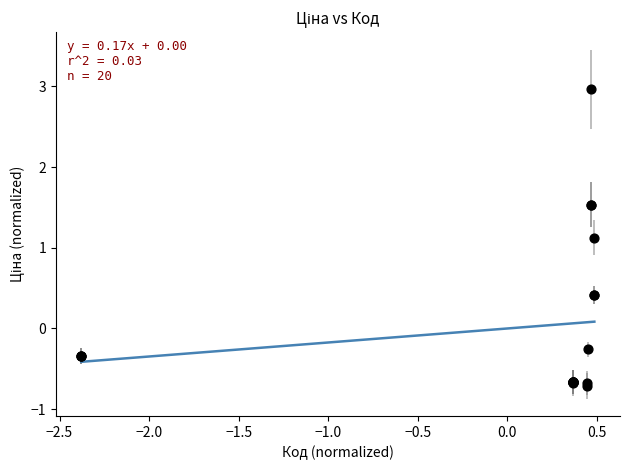

What Y value in the scatter plot is closest to 1?

1.1